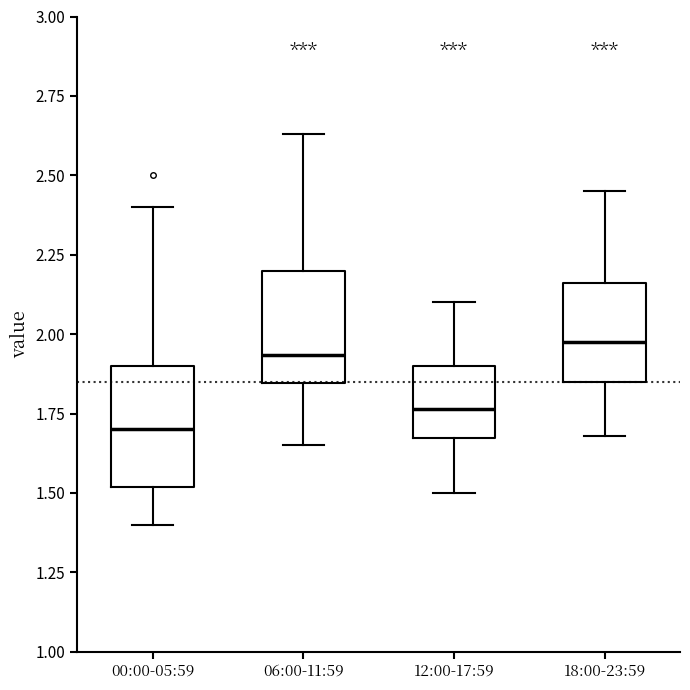

Reading left to right, transcribe this box plot: for each box, give where its median line is, the range the box spans, and where its two whiskers end, as read against the y-axis. The values are not printed on the chart, so give them approximately, as read against the axis.

00:00-05:59: median 1.70, box 1.50 to 1.90, whiskers 1.40 to 2.40
06:00-11:59: median 1.95, box 1.85 to 2.20, whiskers 1.65 to 2.65
12:00-17:59: median 1.75, box 1.65 to 1.90, whiskers 1.50 to 2.10
18:00-23:59: median 2.00, box 1.85 to 2.15, whiskers 1.70 to 2.45